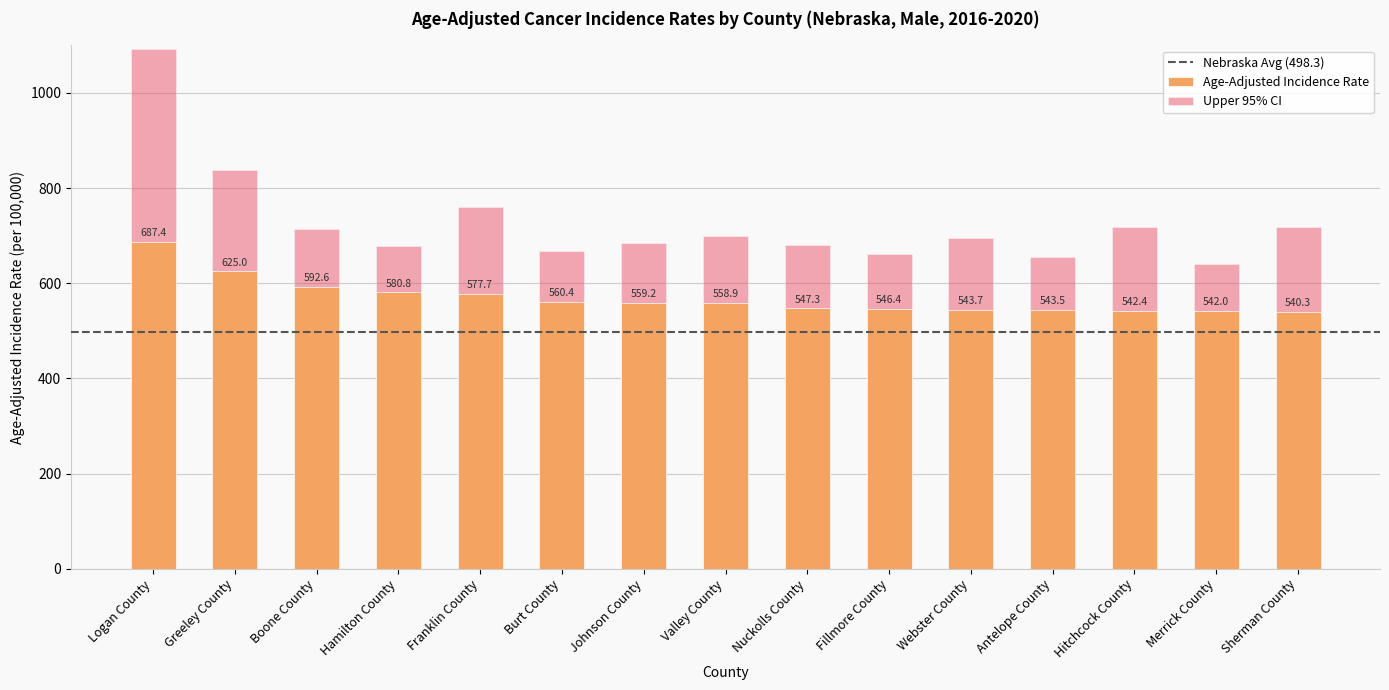

What is the difference between the maximum and minimum values in the Age-Adjusted Incidence Rate series?

147.1